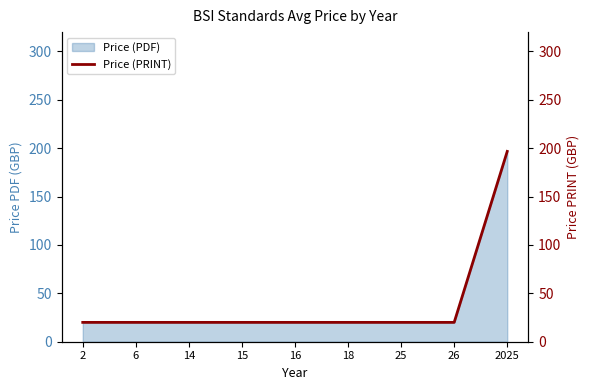

Reading left to right, extract all data points from this chart.

20.0	20.0	20.0	20.0	20.0	20.0	20.0	20.0	196.7